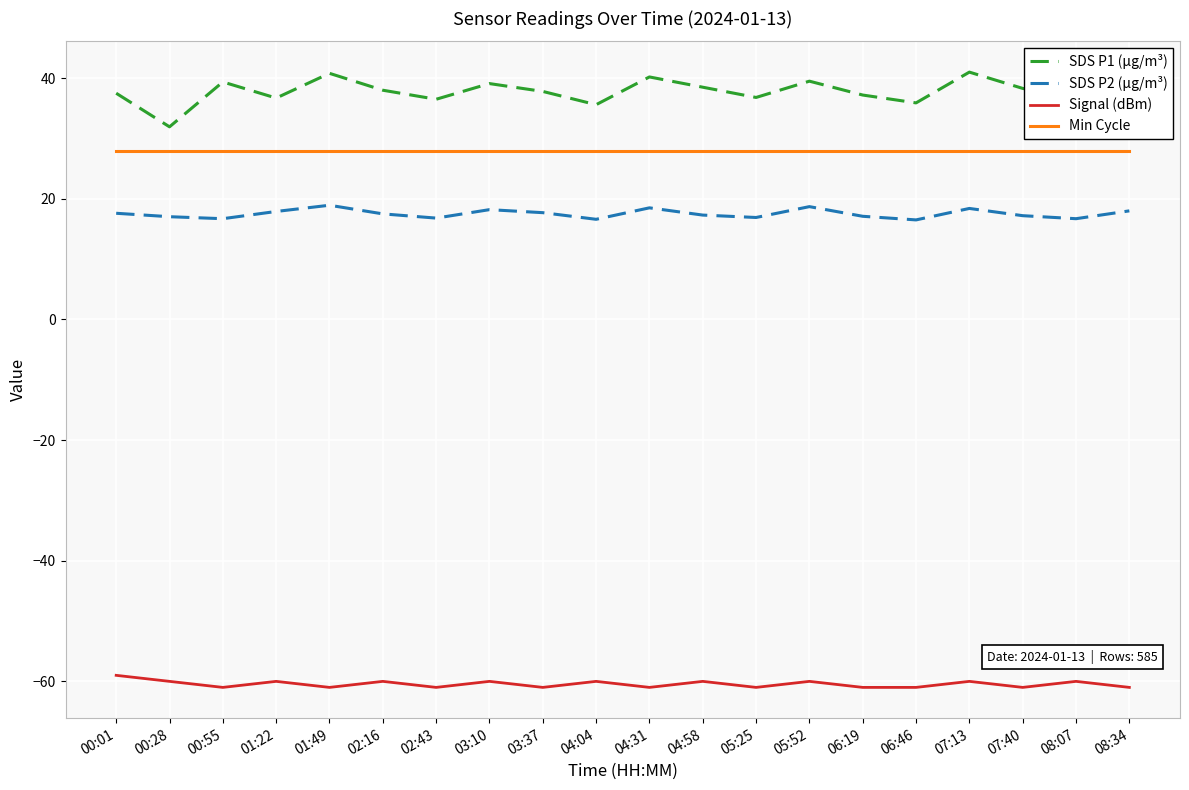

What value does the SDS P1 (µg/m³) series have at 05:52?

39.5